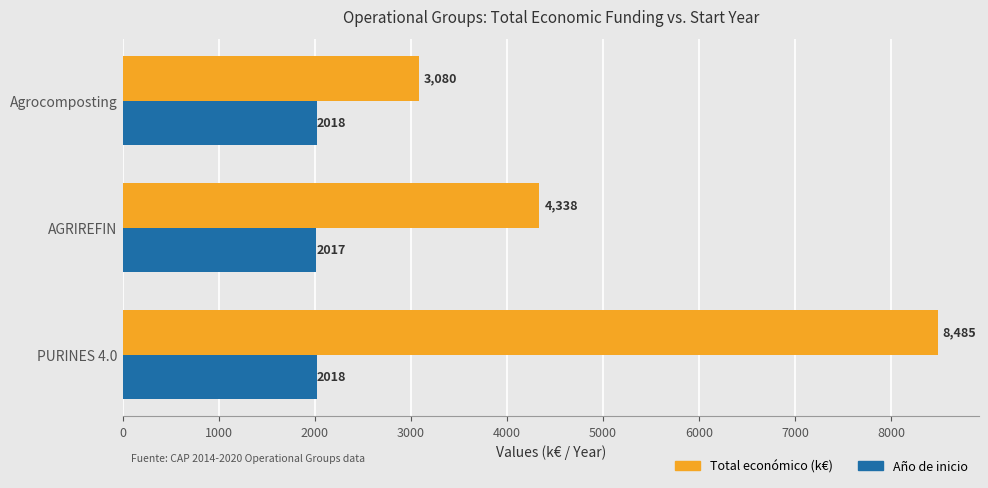

Rank the categories by Total económico (k€) value from lowest to highest.

Agrocomposting, AGRIREFIN, PURINES 4.0